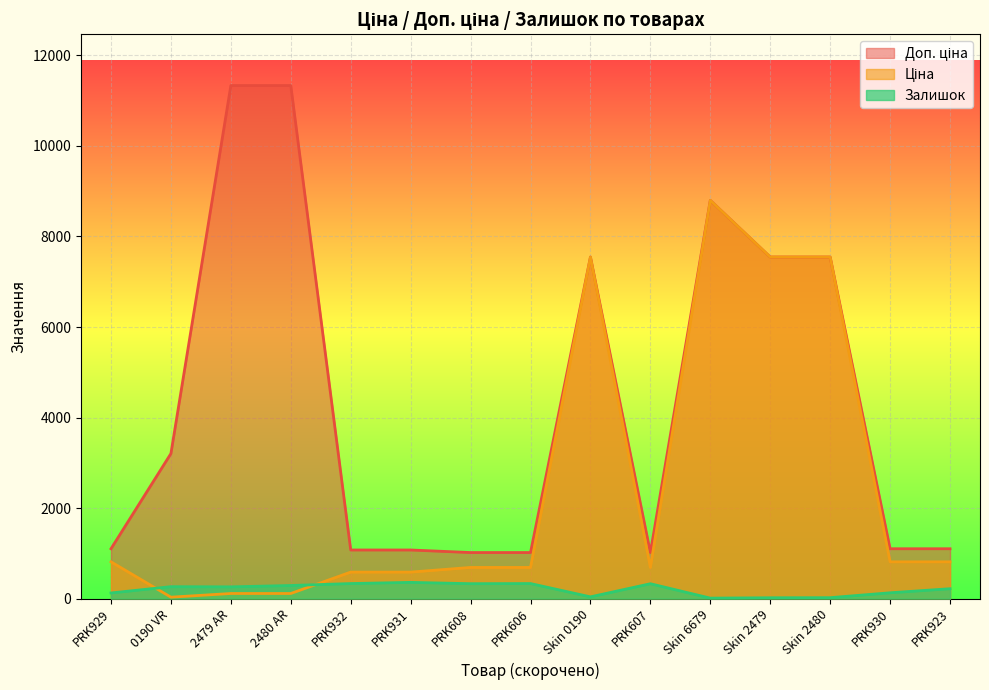

How many distinct data groups are displayed?

3